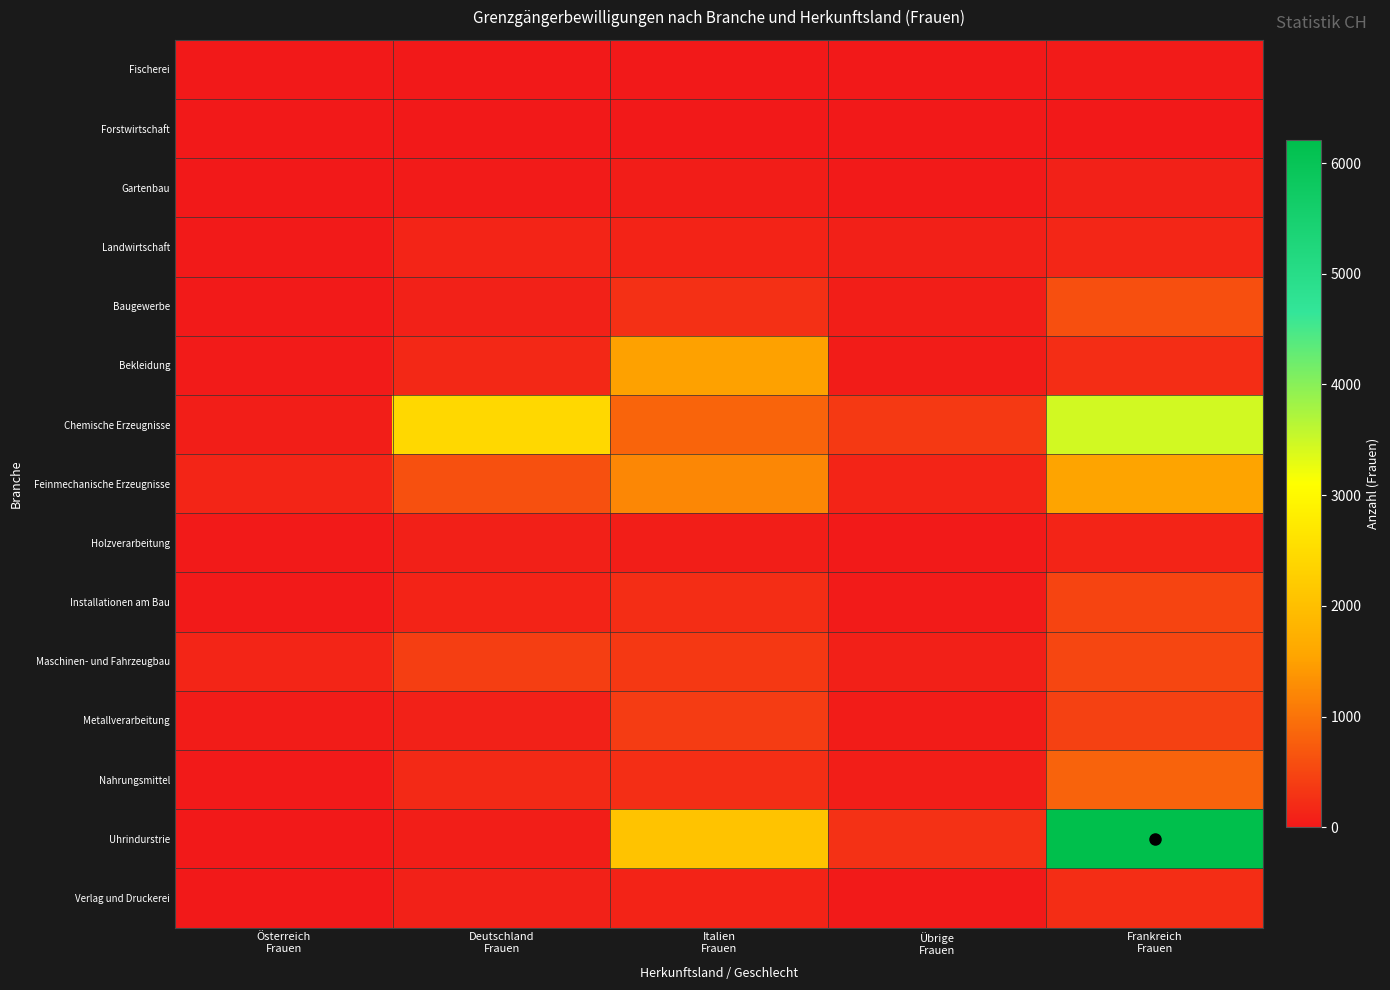

Reading left to right, transcribe all the data shown in this chart.

Fischerei: Österreich
Frauen=0	Deutschland
Frauen=0	Italien
Frauen=0	Übrige
Frauen=0	Frankreich
Frauen=31
Forstwirtschaft: Österreich
Frauen=0	Deutschland
Frauen=2	Italien
Frauen=0	Übrige
Frauen=0	Frankreich
Frauen=9
Gartenbau: Österreich
Frauen=7	Deutschland
Frauen=29	Italien
Frauen=55	Übrige
Frauen=15	Frankreich
Frauen=91
Landwirtschaft: Österreich
Frauen=15	Deutschland
Frauen=131	Italien
Frauen=119	Übrige
Frauen=82	Frankreich
Frauen=148
Baugewerbe: Österreich
Frauen=17	Deutschland
Frauen=93	Italien
Frauen=265	Übrige
Frauen=65	Frankreich
Frauen=600
Bekleidung: Österreich
Frauen=30	Deutschland
Frauen=172	Italien
Frauen=1514	Übrige
Frauen=47	Frankreich
Frauen=222
Chemische Erzeugnisse: Österreich
Frauen=71	Deutschland
Frauen=2425	Italien
Frauen=831	Übrige
Frauen=359	Frankreich
Frauen=3446
Feinmechanische Erzeugnisse: Österreich
Frauen=139	Deutschland
Frauen=618	Italien
Frauen=1222	Übrige
Frauen=132	Frankreich
Frauen=1542
Holzverarbeitung: Österreich
Frauen=19	Deutschland
Frauen=74	Italien
Frauen=61	Übrige
Frauen=13	Frankreich
Frauen=128
Installationen am Bau: Österreich
Frauen=22	Deutschland
Frauen=121	Italien
Frauen=229	Übrige
Frauen=30	Frankreich
Frauen=480
Maschinen- und Fahrzeugbau: Österreich
Frauen=145	Deutschland
Frauen=418	Italien
Frauen=351	Übrige
Frauen=75	Frankreich
Frauen=499
Metallverarbeitung: Österreich
Frauen=37	Deutschland
Frauen=96	Italien
Frauen=400	Übrige
Frauen=39	Frankreich
Frauen=443
Nahrungsmittel: Österreich
Frauen=24	Deutschland
Frauen=186	Italien
Frauen=240	Übrige
Frauen=68	Frankreich
Frauen=823
Uhrindurstrie: Österreich
Frauen=0	Deutschland
Frauen=61	Italien
Frauen=2067	Übrige
Frauen=274	Frankreich
Frauen=6208
Verlag und Druckerei: Österreich
Frauen=11	Deutschland
Frauen=96	Italien
Frauen=113	Übrige
Frauen=18	Frankreich
Frauen=228